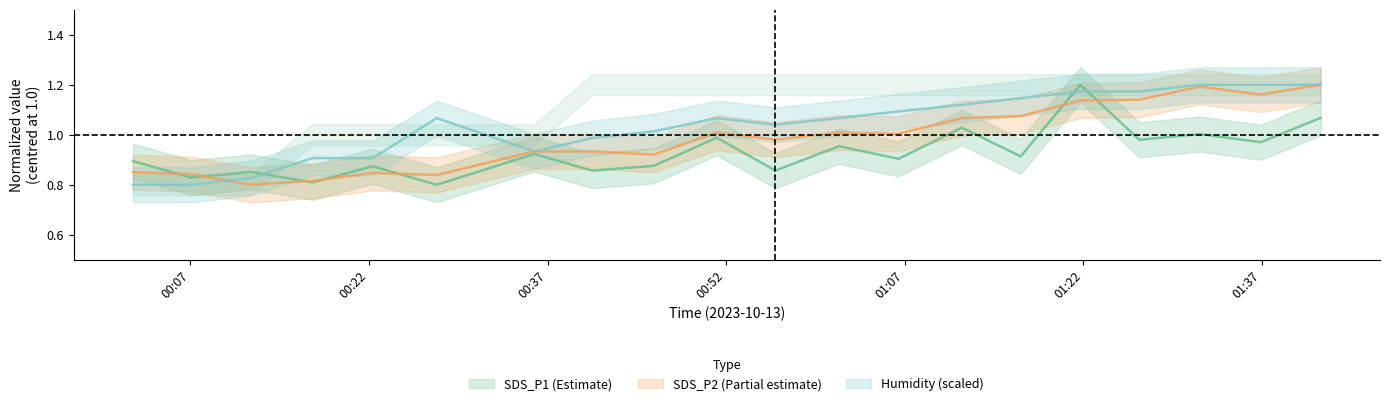

Reading right to left, list all the values displayed in this chart.

SDS_P1: 1.1	1.0	1.0	1.0	1.2	0.9	1.0	0.9	1.0	0.9	1.0	0.9	0.9	0.9	0.8	0.9	0.8	0.9	0.8	0.9
SDS_P2: 1.2	1.2	1.2	1.1	1.1	1.1	1.1	1.0	1.0	1.0	1.0	0.9	0.9	0.9	0.8	0.8	0.8	0.8	0.8	0.9
Humidity: 1.2	1.2	1.2	1.2	1.2	1.1	1.1	1.1	1.1	1.0	1.1	1.0	1.0	0.9	1.1	0.9	0.9	0.8	0.8	0.8